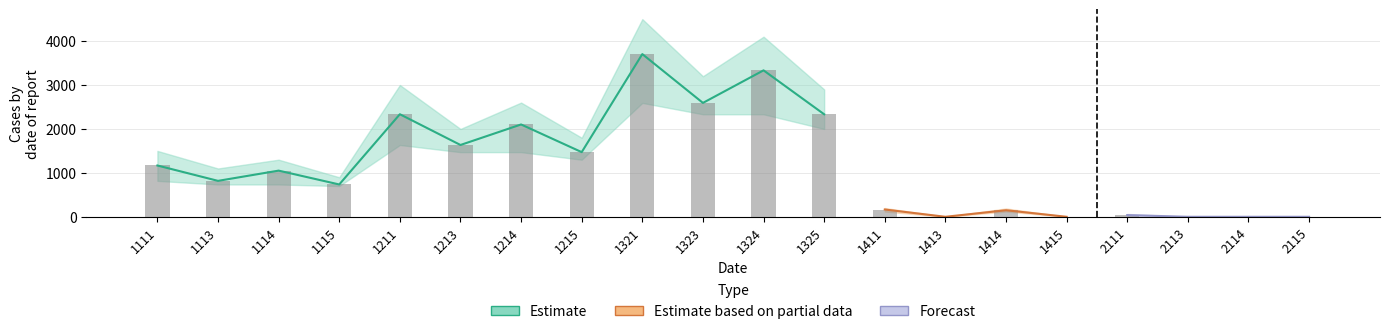

The Forecast series shows 1261 at 1321. True or false?

False